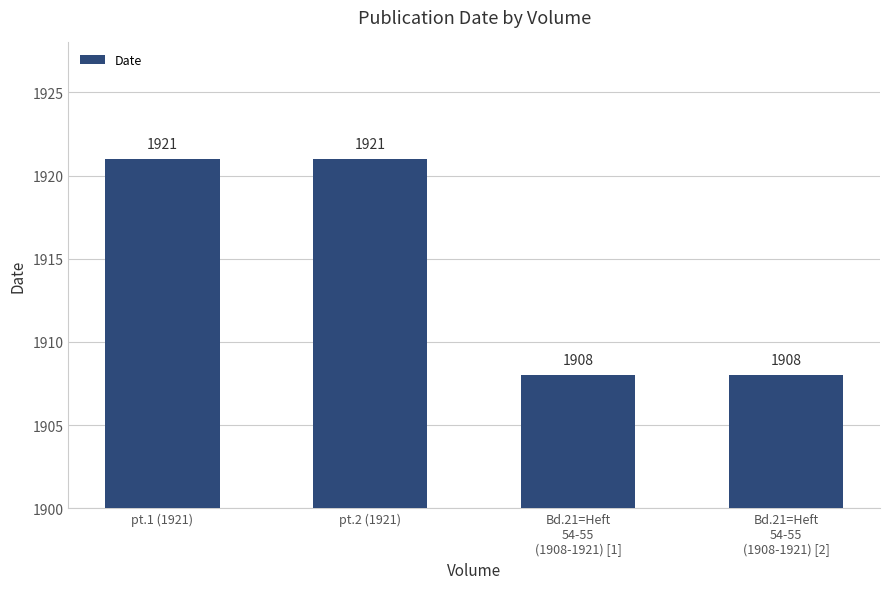

What is the sum of the values at Bd.21=Heft
54-55
(1908-1921) [2] and pt.1 (1921)?

3829